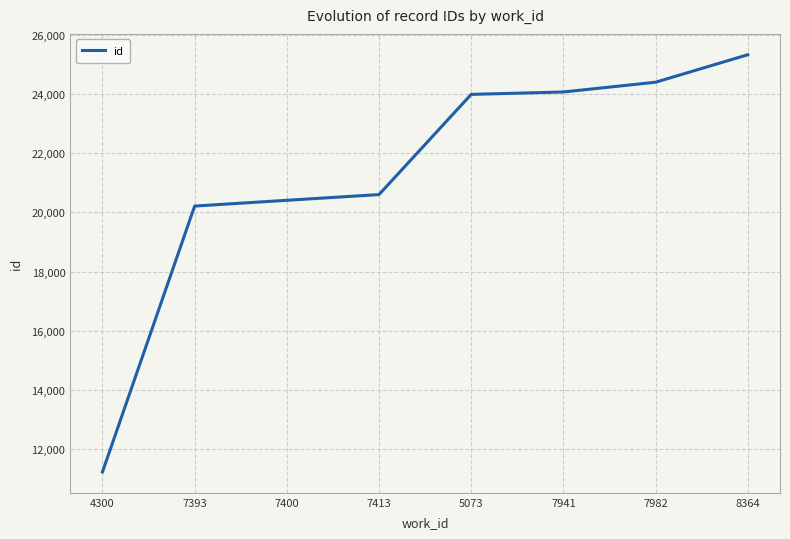

What is the minimum value shown in the chart?

11229